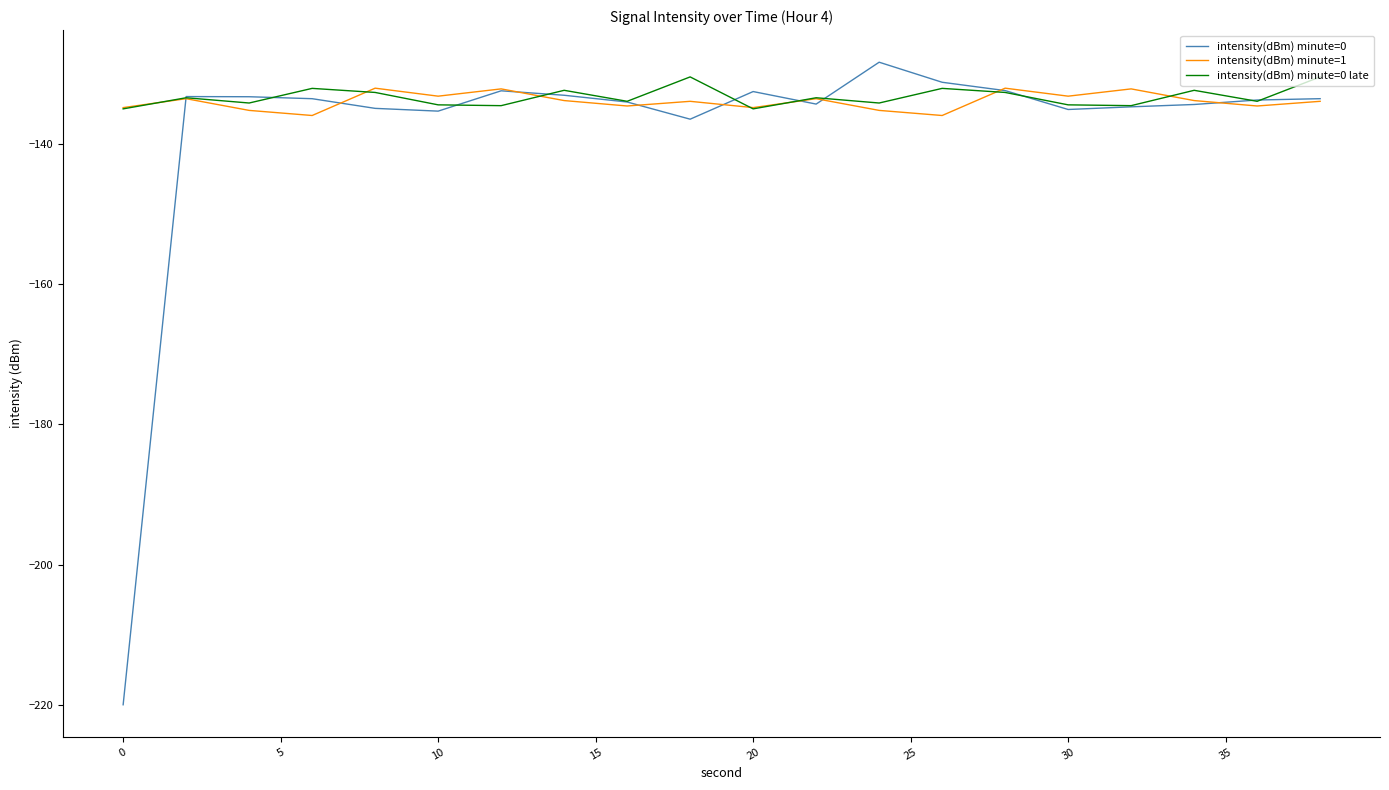

In intensity(dBm) minute=1, how many points are higher than both neighbors (excluding endpoints)?

7